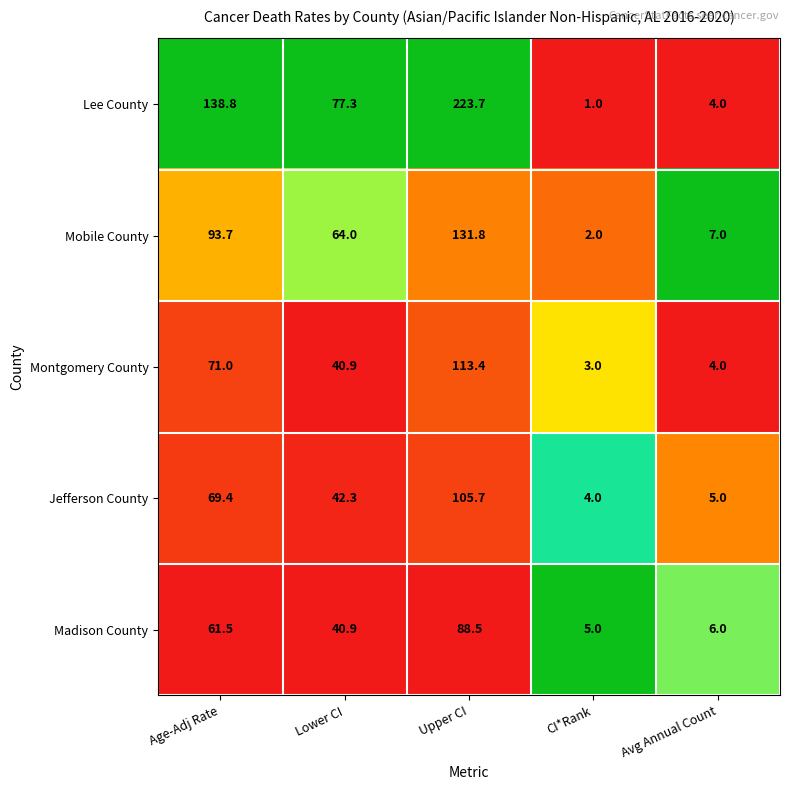

Reading left to right, what are all the values shown in this chart?

Lee County: 138.8	77.3	223.7	1.0	4.0
Mobile County: 93.7	64.0	131.8	2.0	7.0
Montgomery County: 71.0	40.9	113.4	3.0	4.0
Jefferson County: 69.4	42.3	105.7	4.0	5.0
Madison County: 61.5	40.9	88.5	5.0	6.0